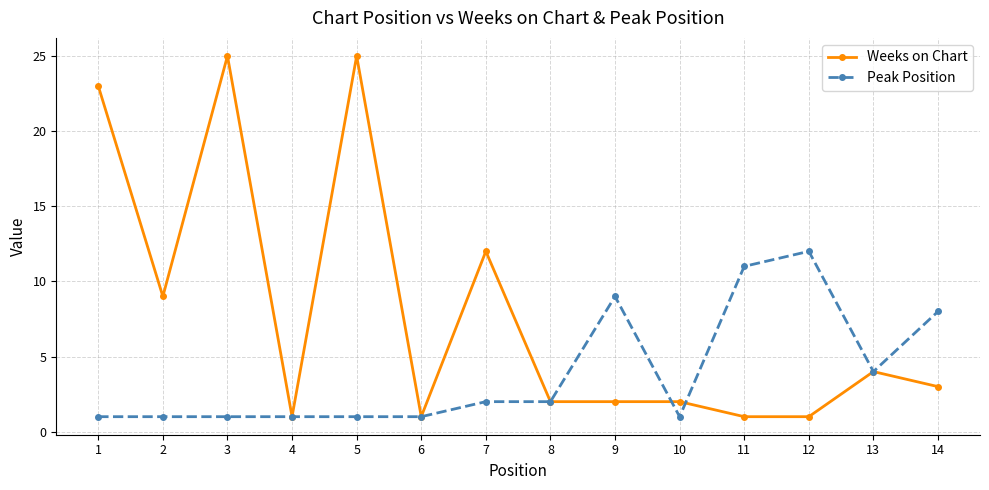

Count the number of categories in the chart.

14